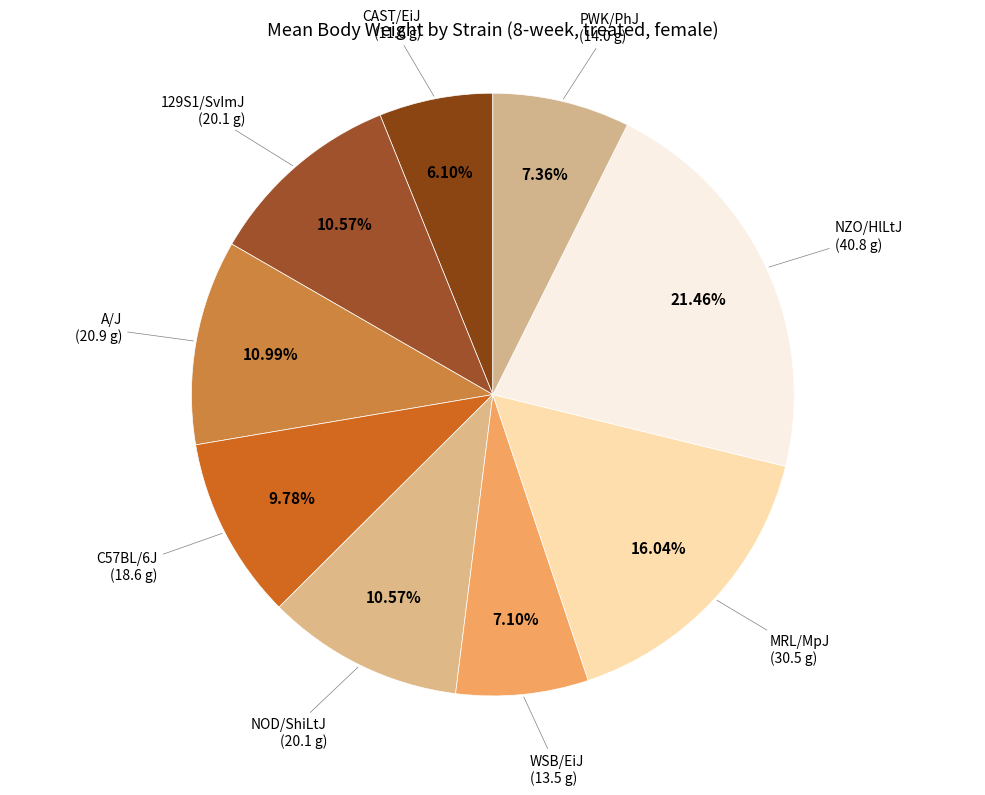

How many segments does this pie chart have?

9